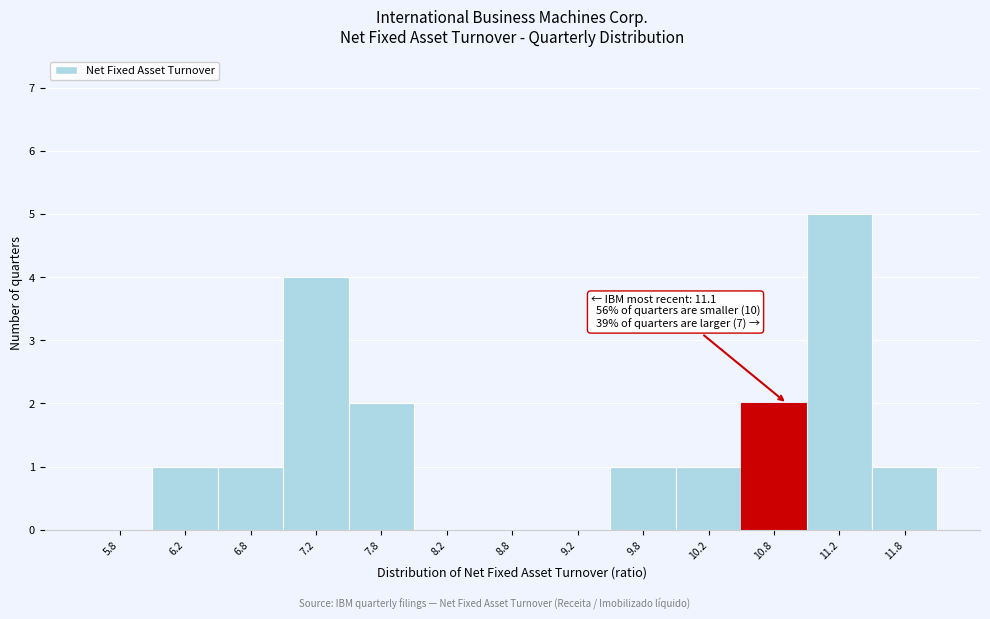

Reading left to right, extract all data points from this chart.

5.8=0	6.2=1	6.8=1	7.2=4	7.8=2	8.2=0	8.8=0	9.2=0	9.8=1	10.2=1	10.8=2	11.2=5	11.8=1